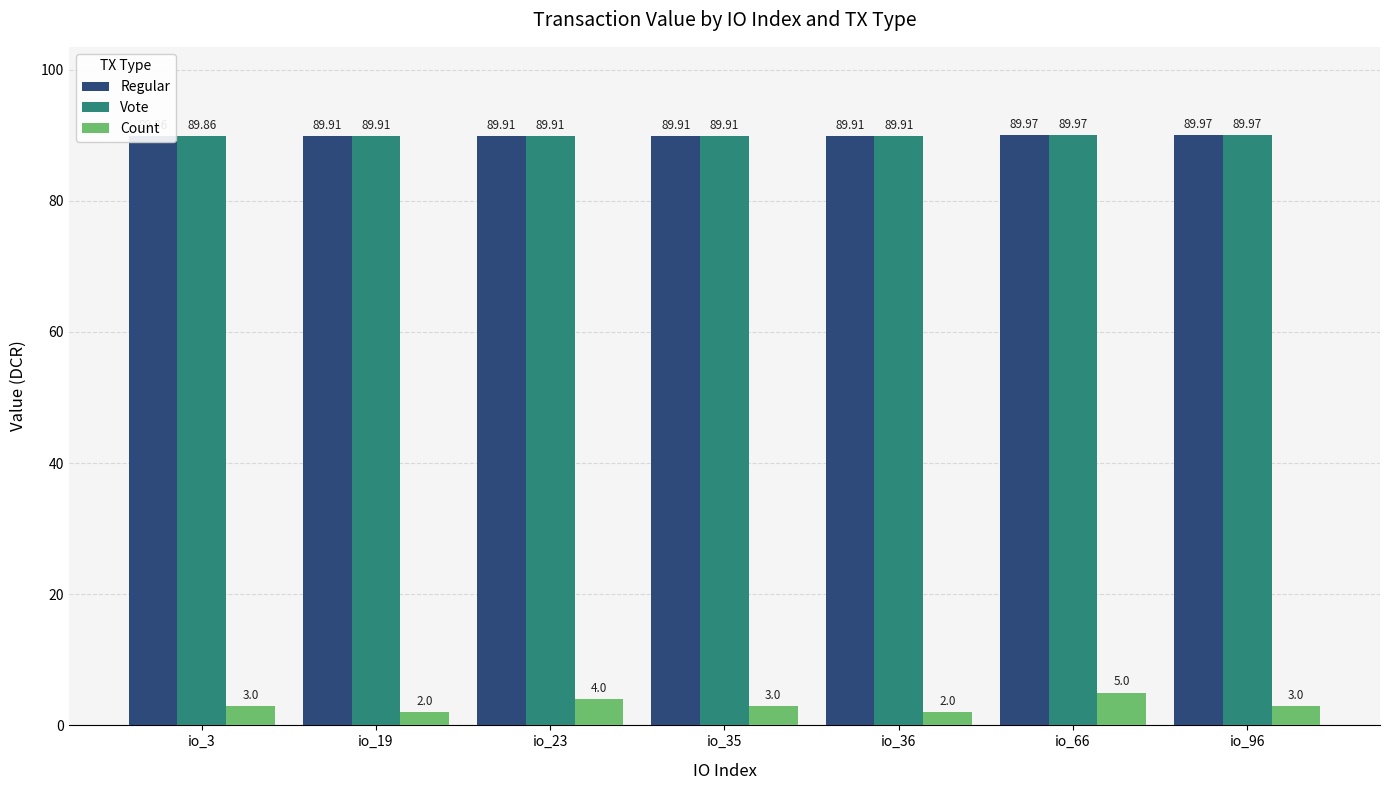

The value of Vote at io_96 is 90.0. True or false?

True